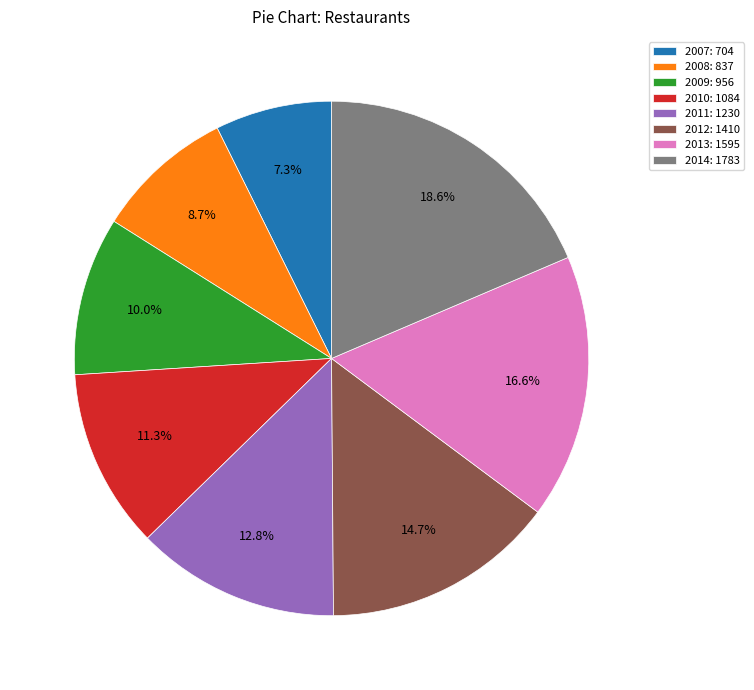

What percentage is NOT represented by 2013?

83.4%